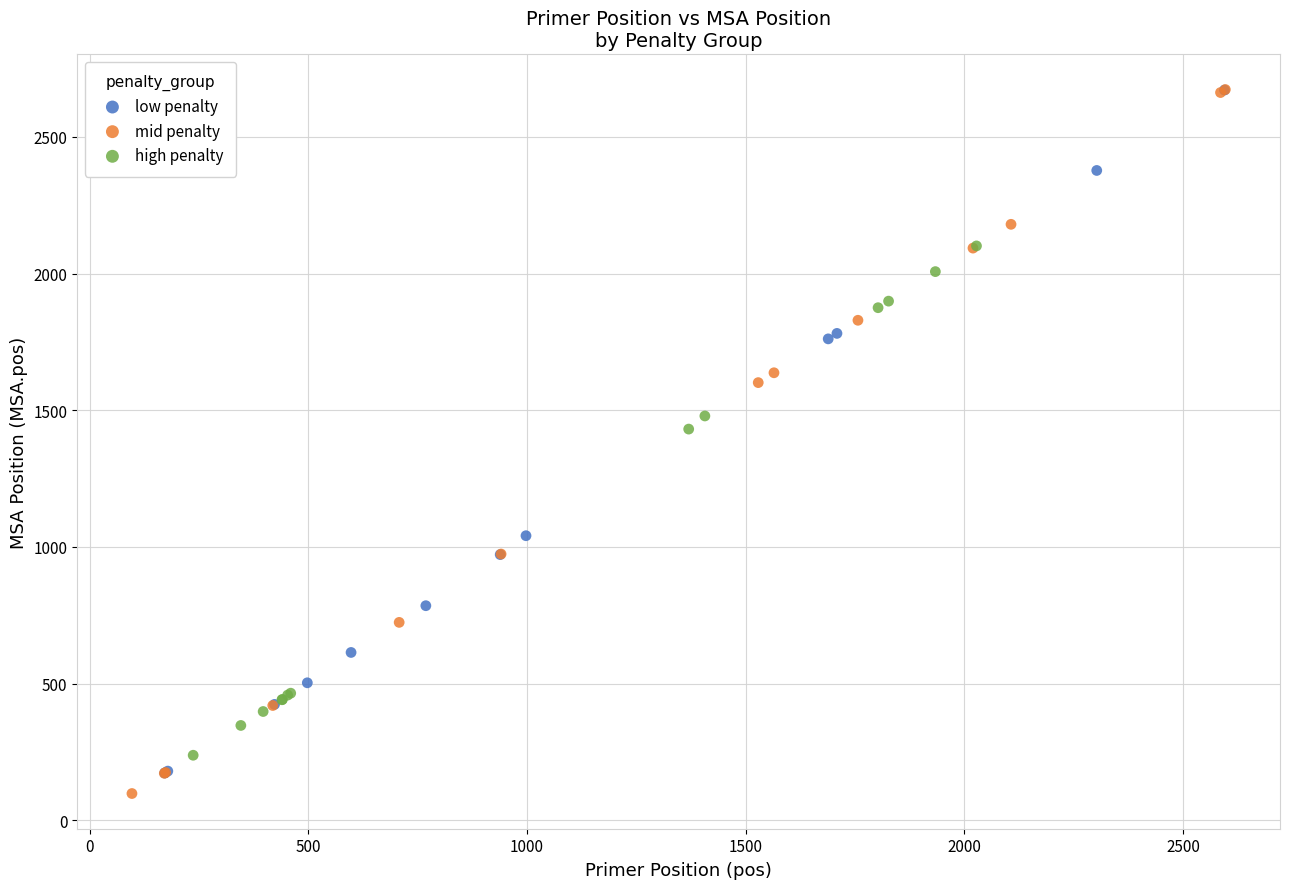

What are all the series names shown in the legend?

low penalty, mid penalty, high penalty